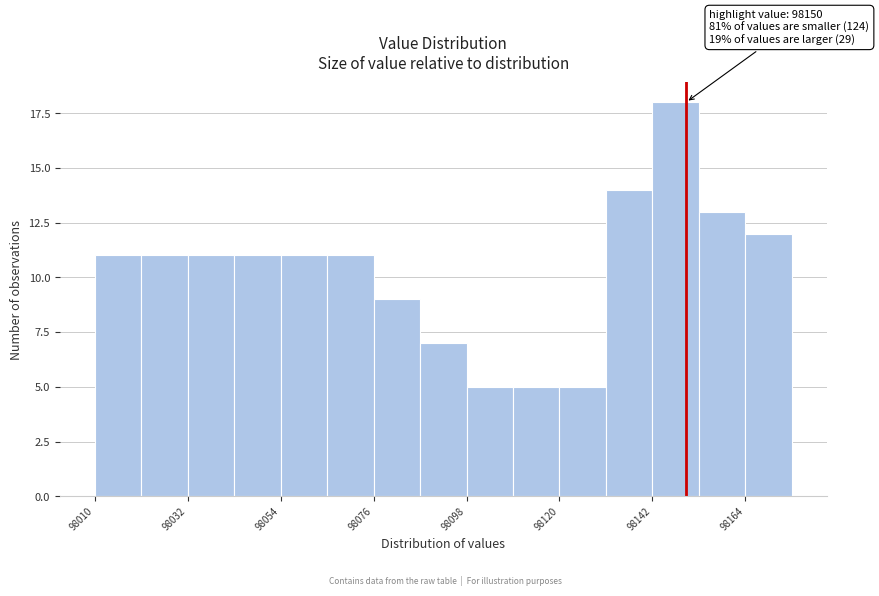

Read against the x-axis, roughly where is the centre of the tallest bar?

98150